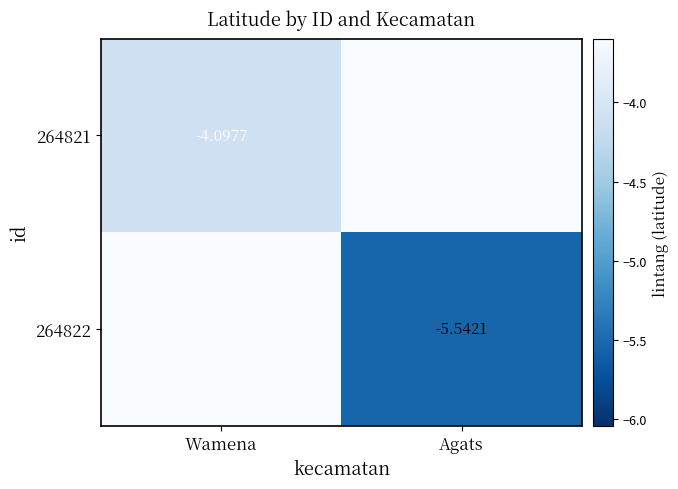

Which series has the widest spread of values?

264822